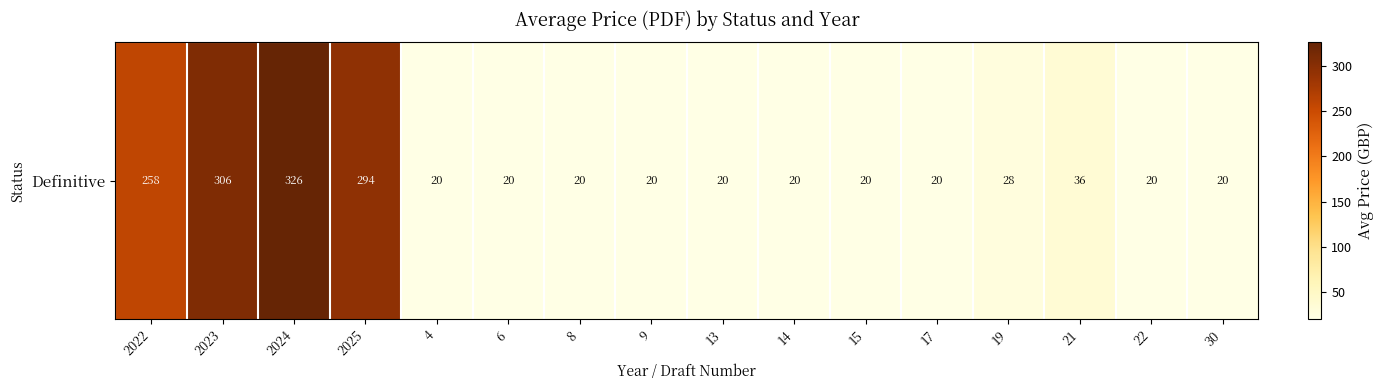

What is the greatest value displayed?

326